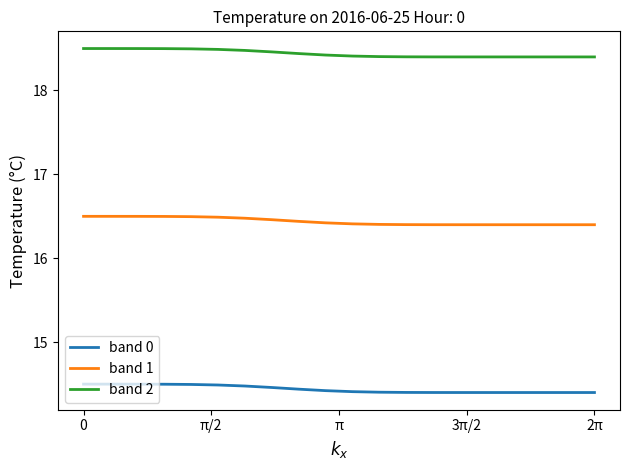

What is the smallest value displayed?

14.4